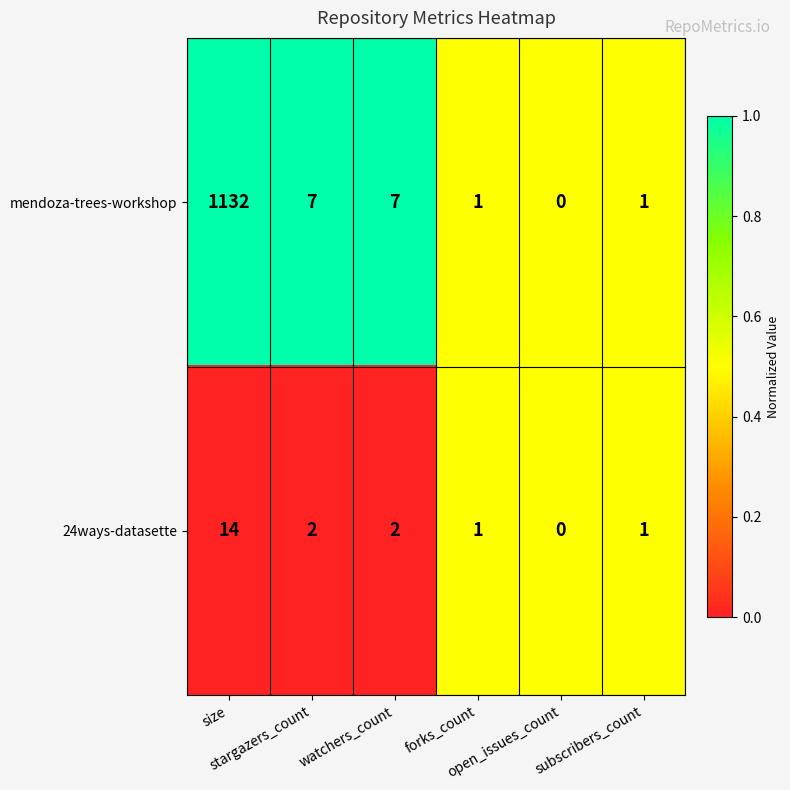

Rank the series by their average value, from lowest to highest.

24ways-datasette, mendoza-trees-workshop